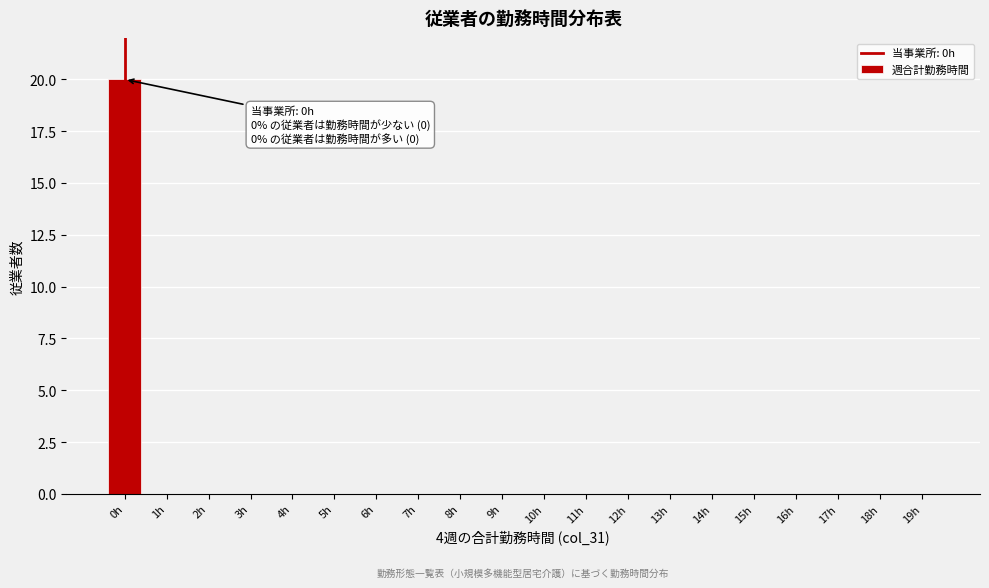

Reading left to right, extract all data points from this chart.

0h=20	1h=0	2h=0	3h=0	4h=0	5h=0	6h=0	7h=0	8h=0	9h=0	10h=0	11h=0	12h=0	13h=0	14h=0	15h=0	16h=0	17h=0	18h=0	19h=0